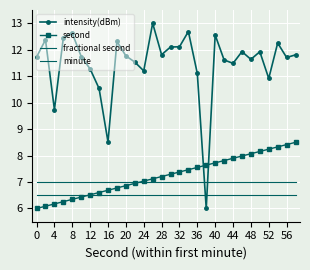

Reading right to left, extract all data points from this chart.

intensity(dBm): 11.8	11.7	12.3	10.9	11.9	11.6	11.9	11.5	11.6	12.6	6.0	11.1	12.7	12.1	12.1	11.8	13.0	11.2	11.5	11.8	12.3	8.5	10.5	11.3	11.7	12.6	12.5	9.7	12.4	11.7
second: 8.5	8.4	8.3	8.2	8.2	8.1	8.0	7.9	7.8	7.7	7.6	7.6	7.5	7.4	7.3	7.2	7.1	7.0	6.9	6.9	6.8	6.7	6.6	6.5	6.4	6.3	6.3	6.2	6.1	6.0
fractional second: 6.5	6.5	6.5	6.5	6.5	6.5	6.5	6.5	6.5	6.5	6.5	6.5	6.5	6.5	6.5	6.5	6.5	6.5	6.5	6.5	6.5	6.5	6.5	6.5	6.5	6.5	6.5	6.5	6.5	6.5
minute: 7.0	7.0	7.0	7.0	7.0	7.0	7.0	7.0	7.0	7.0	7.0	7.0	7.0	7.0	7.0	7.0	7.0	7.0	7.0	7.0	7.0	7.0	7.0	7.0	7.0	7.0	7.0	7.0	7.0	7.0